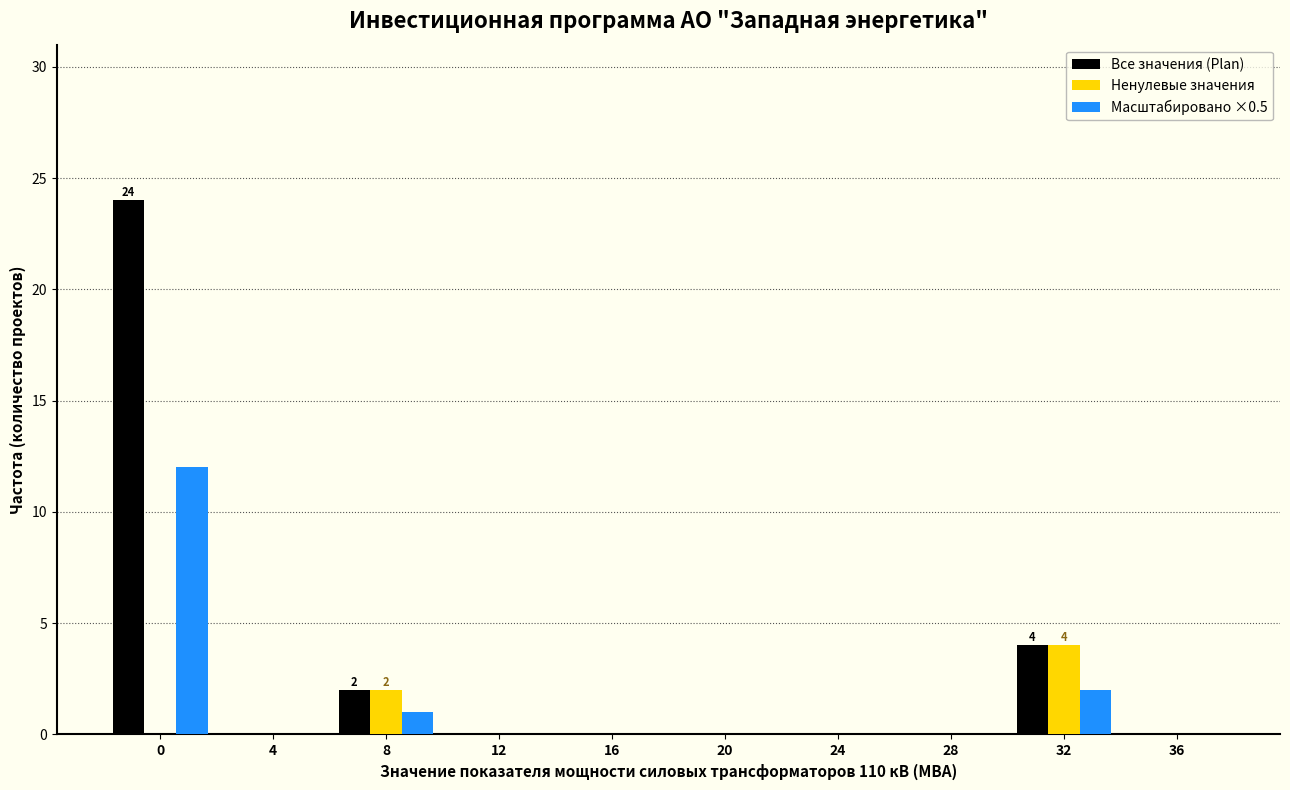

In the Масштабировано ×0.5 series, which range on the x-axis has the tallest bar?

-2 to 2